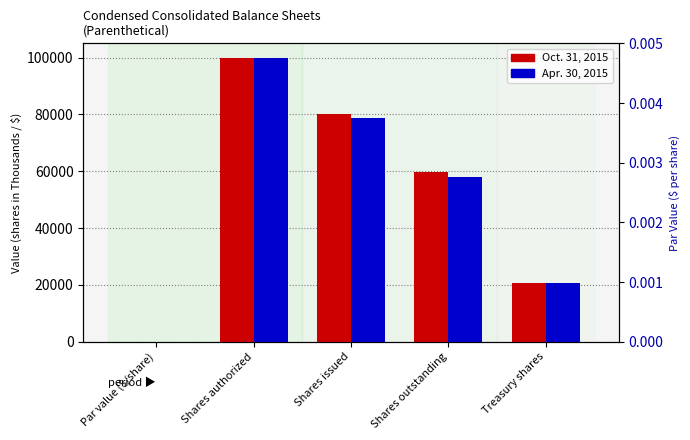

At which label is Apr. 30, 2015 closest to 50000?

Shares outstanding